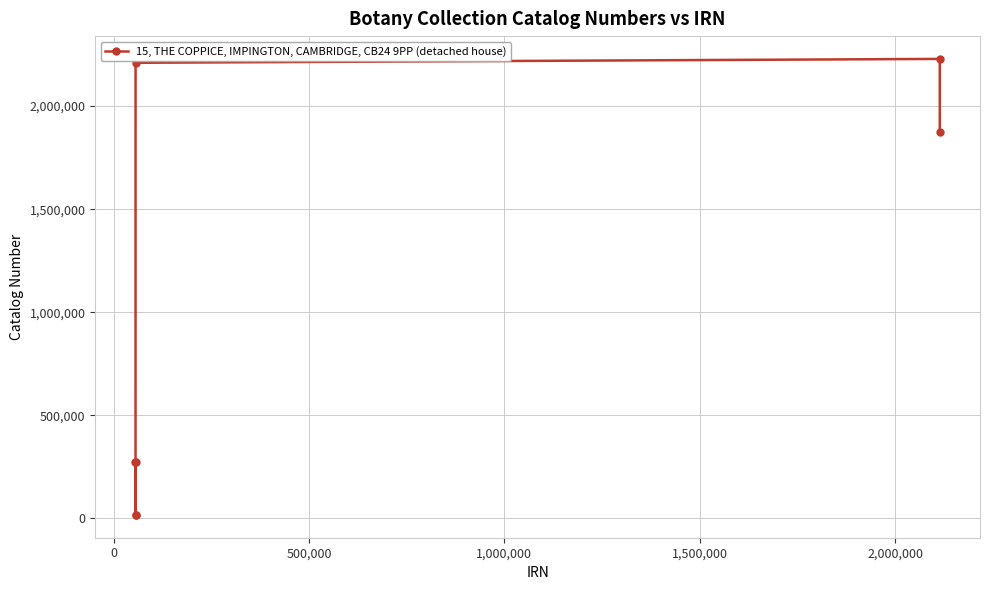

Is this an area chart (filled region under the line)?

No